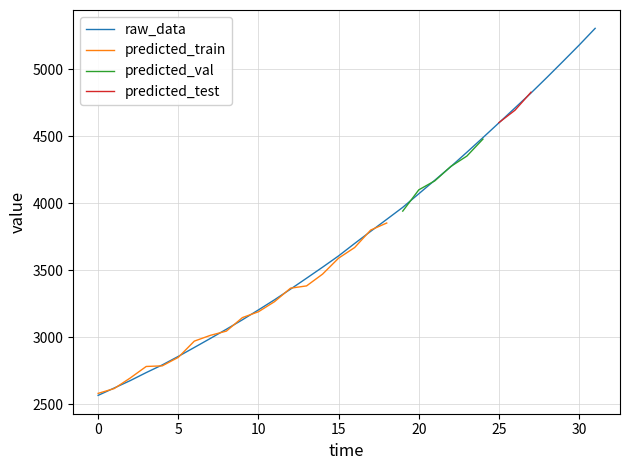

What is the smallest value displayed?

2565.6